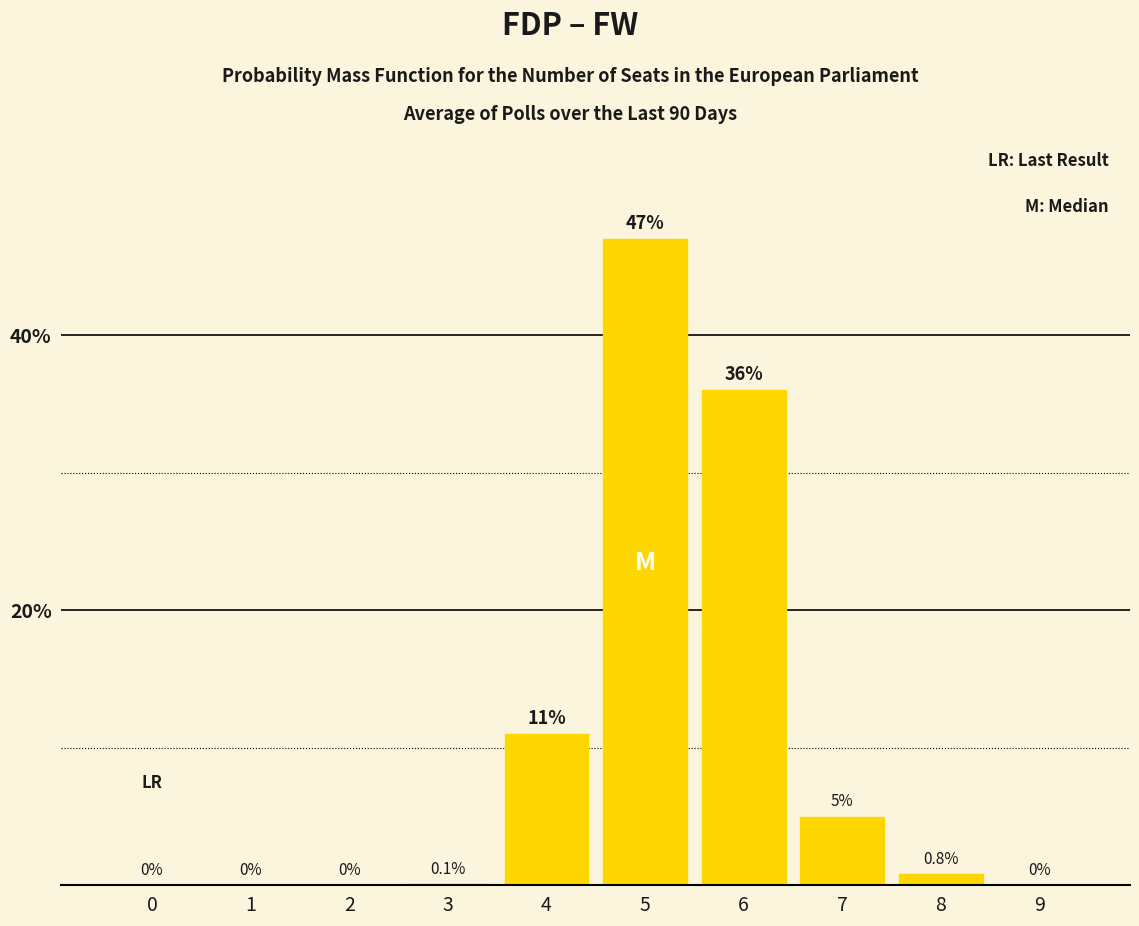

Reading right to left, list all the values displayed in this chart.

0.0	0.8	5.0	36.0	47.0	11.0	0.1	0.0	0.0	0.0